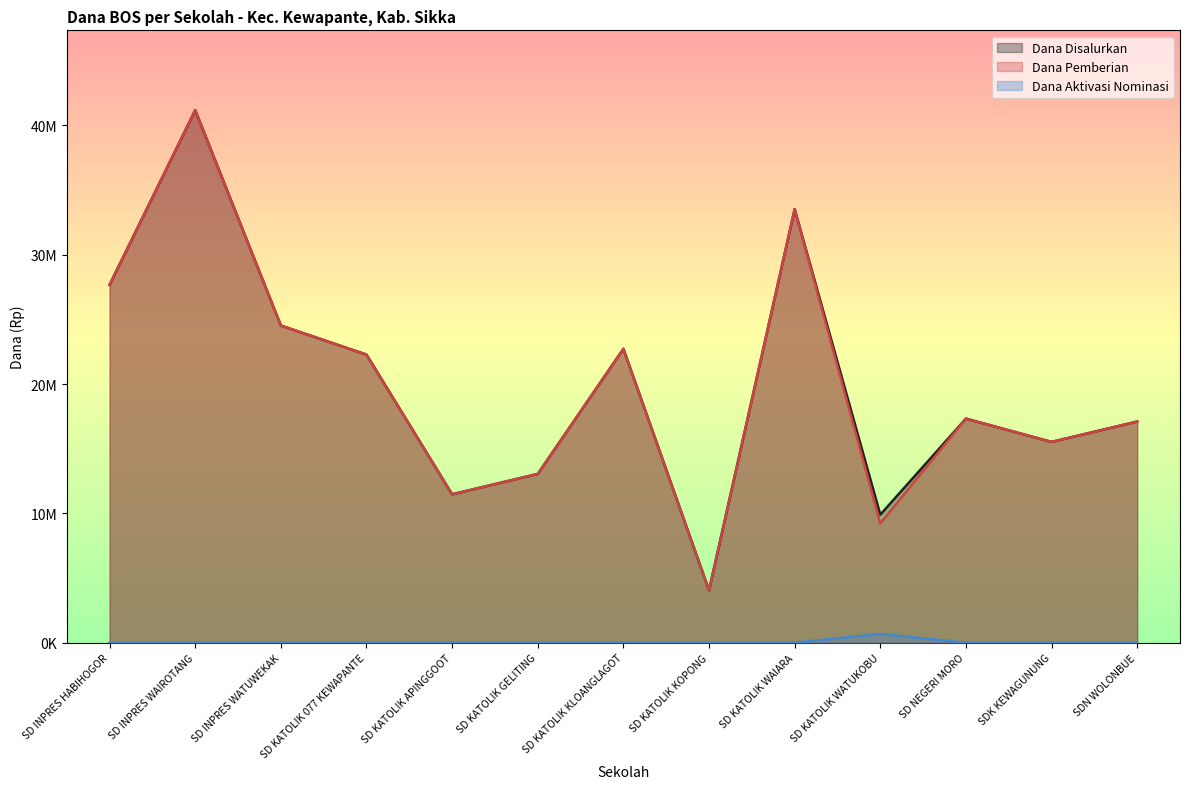

At which category does Dana Disalurkan reach its first local peak?

SD INPRES WAIROTANG